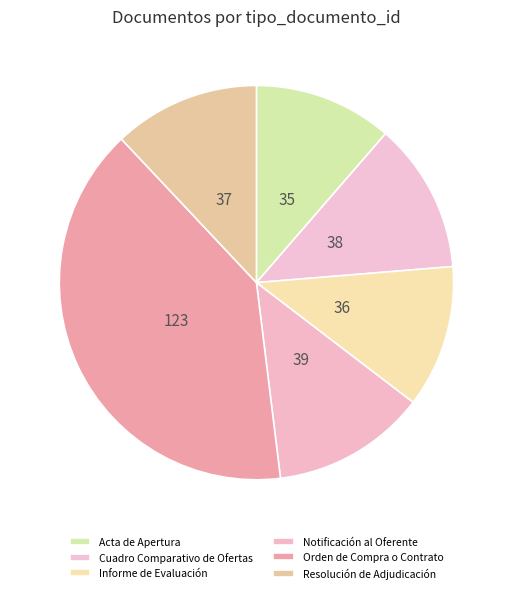

Count the number of slices in the pie.

6